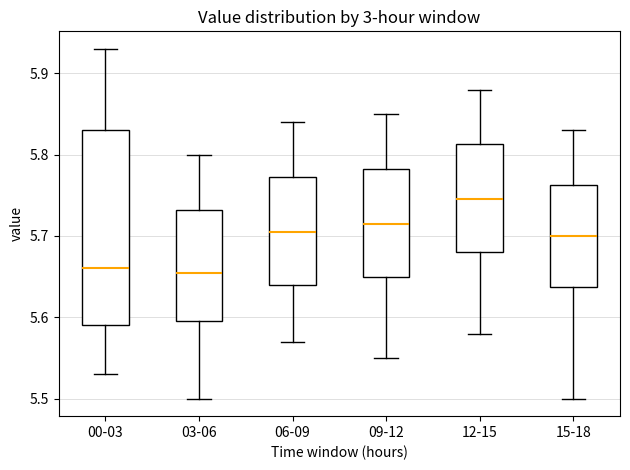

Reading left to right, read every box against the y-axis: the position of its median line, the range the box covers, and the ends of its whiskers. The values are not printed on the chart, so give them approximately, as read against the axis.

00-03: median 5.66, box 5.59 to 5.83, whiskers 5.53 to 5.93
03-06: median 5.66, box 5.60 to 5.73, whiskers 5.50 to 5.80
06-09: median 5.71, box 5.64 to 5.77, whiskers 5.57 to 5.84
09-12: median 5.72, box 5.65 to 5.78, whiskers 5.55 to 5.85
12-15: median 5.75, box 5.68 to 5.81, whiskers 5.58 to 5.88
15-18: median 5.70, box 5.64 to 5.76, whiskers 5.50 to 5.83